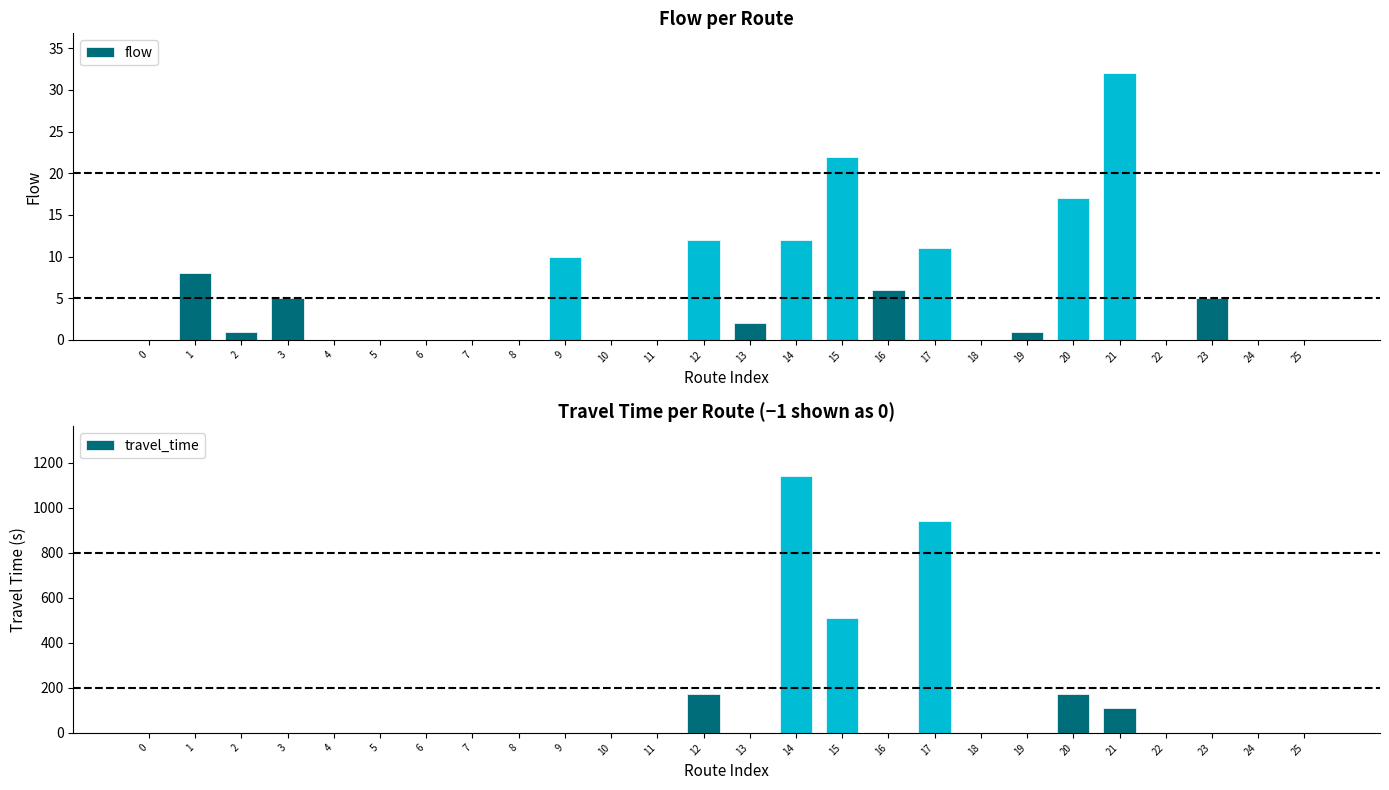

How many data points in travel_time are above -1?

6